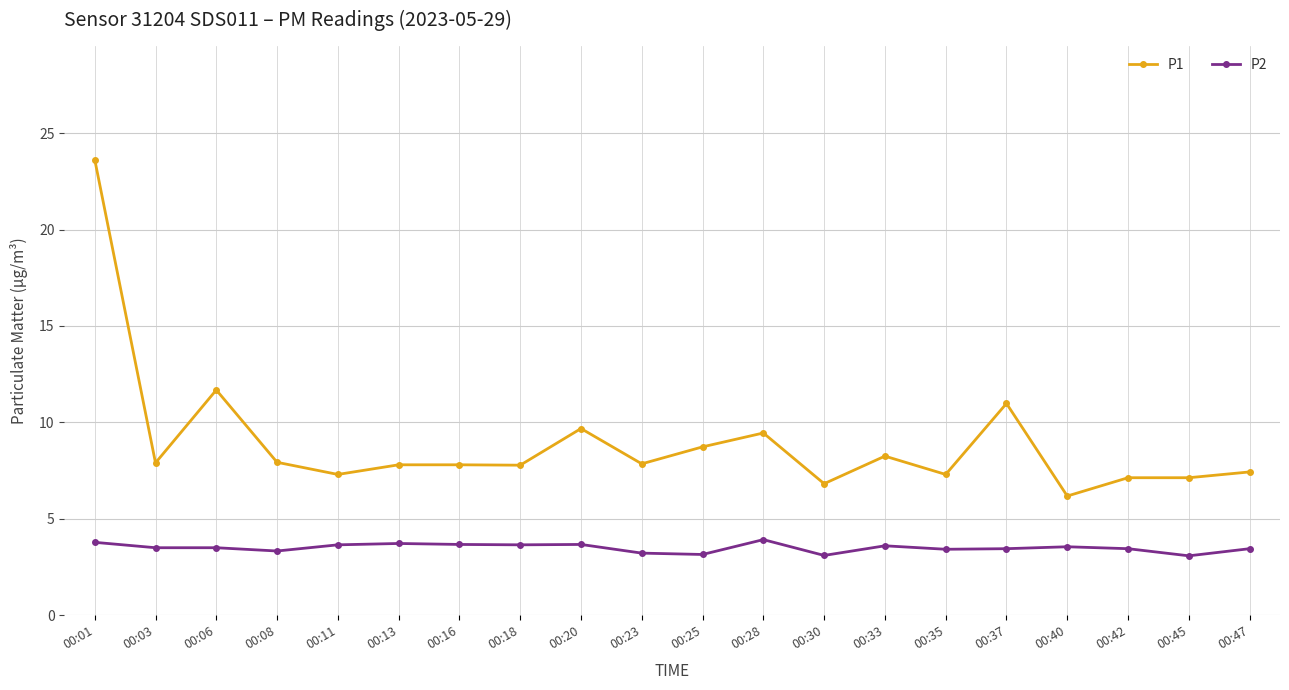

True or false: P2 has more than 2 points higher than both neighbors.

True